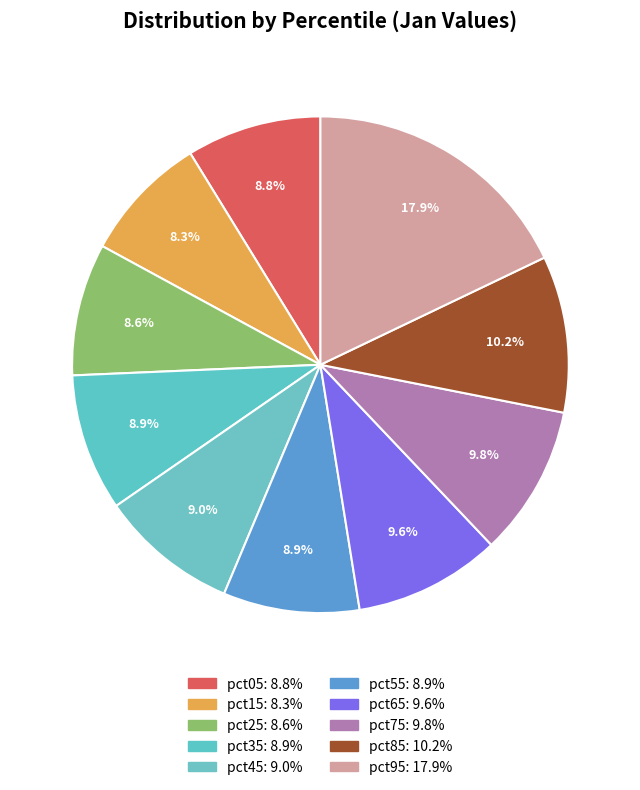

What is the smallest slice in the pie chart?

pct15